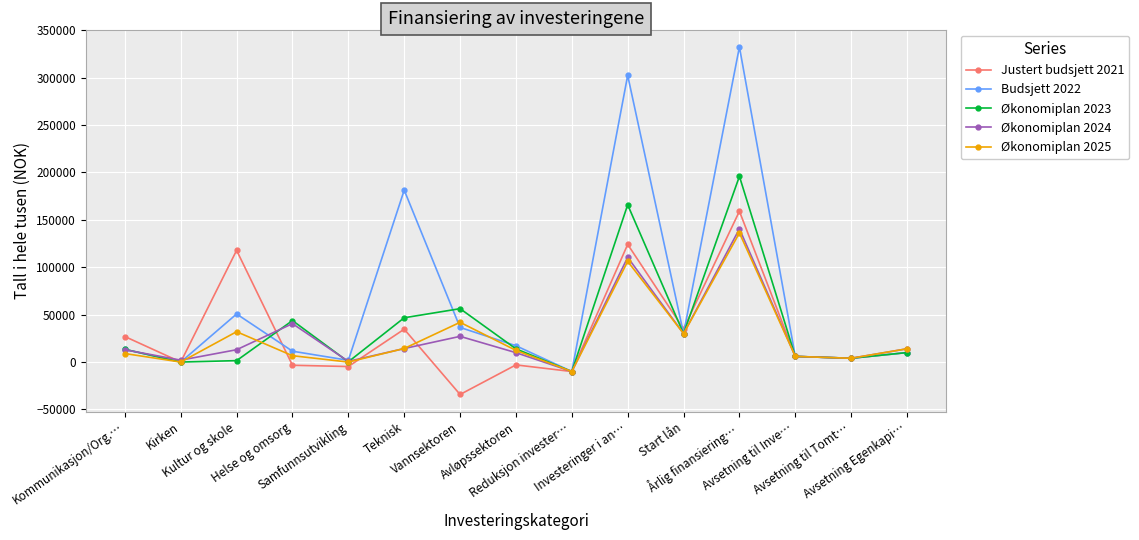

At which category does Økonomiplan 2025 reach its first local valley?

Kirken